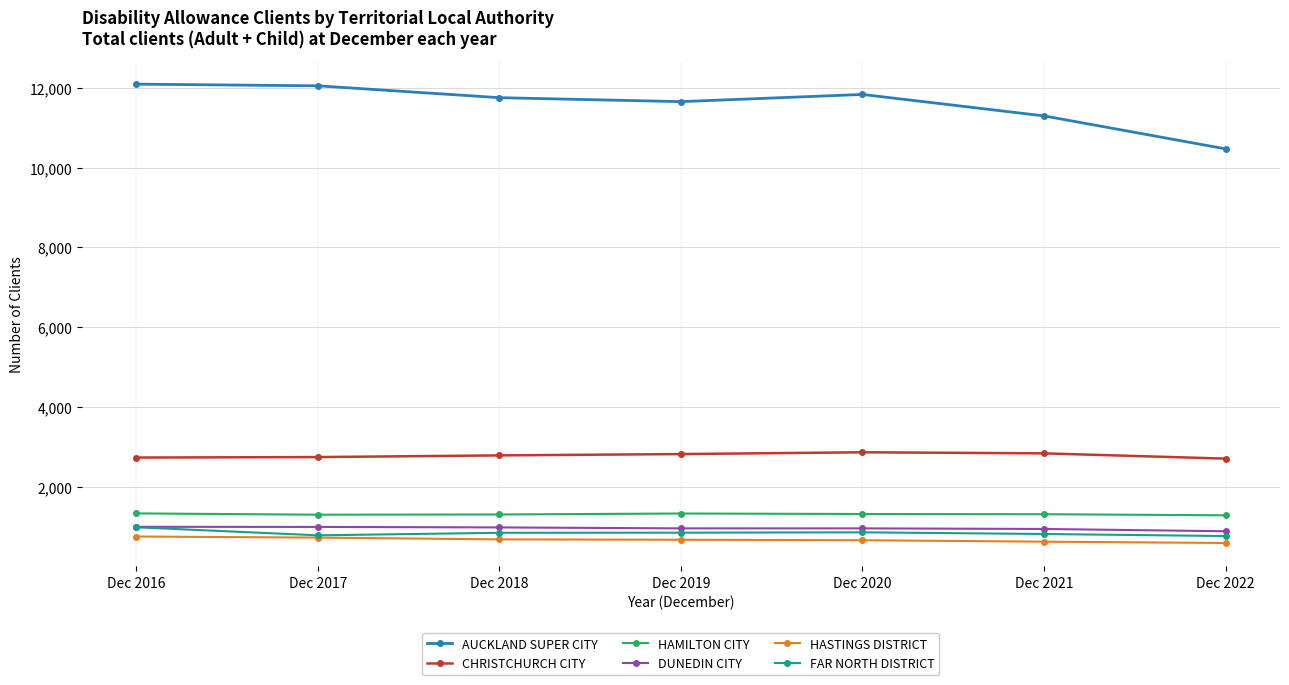

Between Dec 2017 and Dec 2021, which series saw the biggest shift?

AUCKLAND SUPER CITY